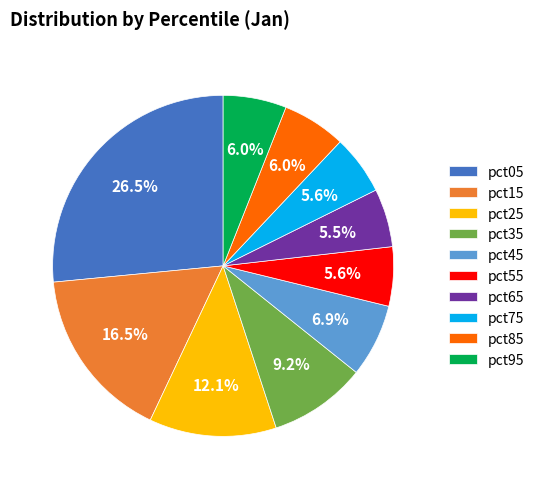

What is the largest slice in the pie chart?

pct05